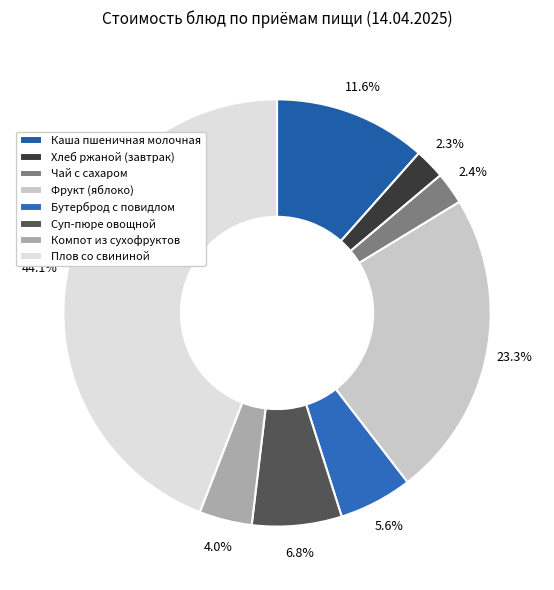

Rank the categories by value from highest to lowest.

Плов со свининой, Фрукт (яблоко), Каша пшеничная молочная, Суп-пюре овощной, Бутерброд с повидлом, Компот из сухофруктов, Чай с сахаром, Хлеб ржаной (завтрак)